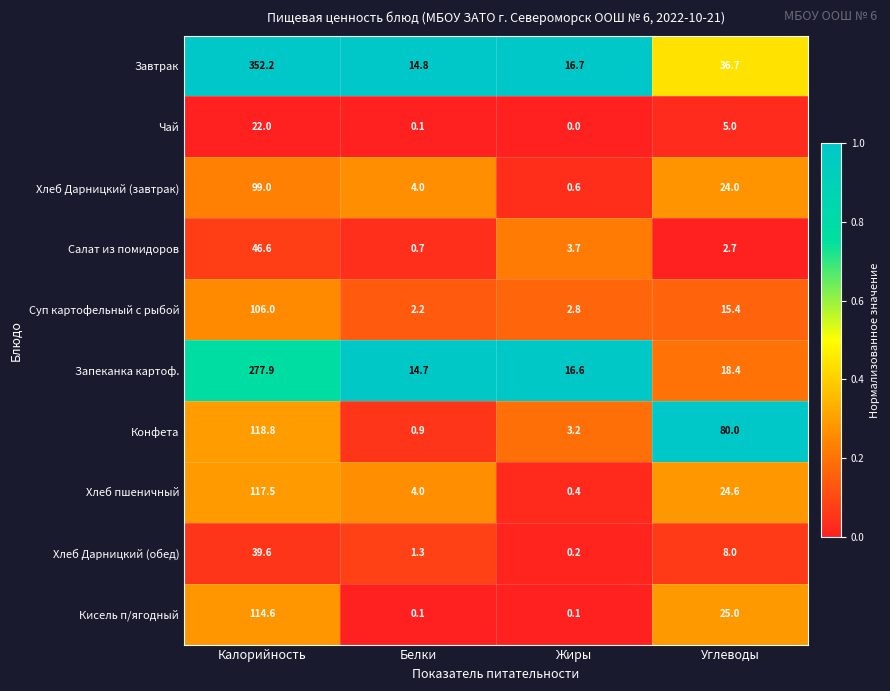

What is the total value across all series at Калорийность?

1294.2